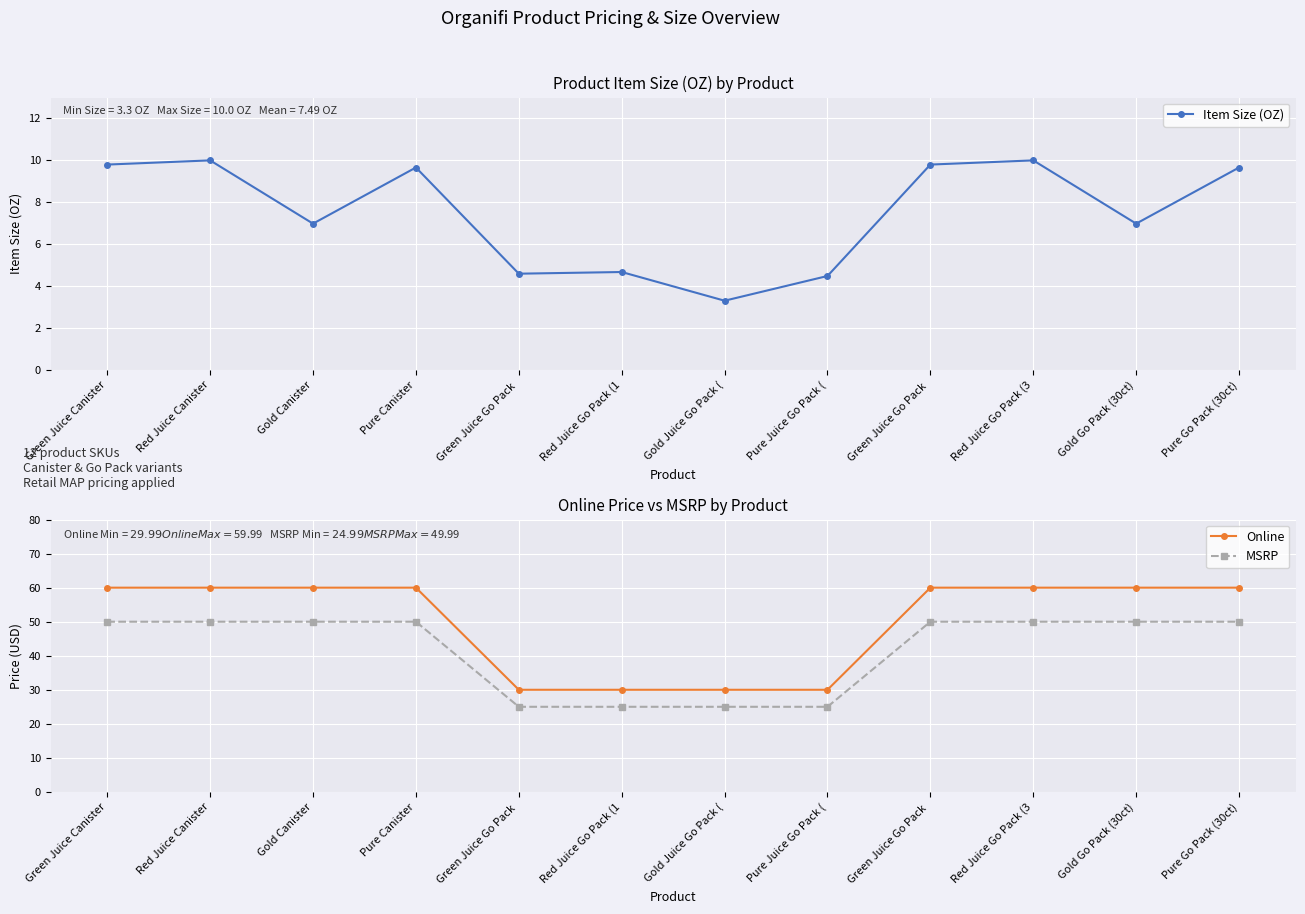

The Item Size (OZ) series shows 9.8 at Green Juice Go Pack . True or false?

True